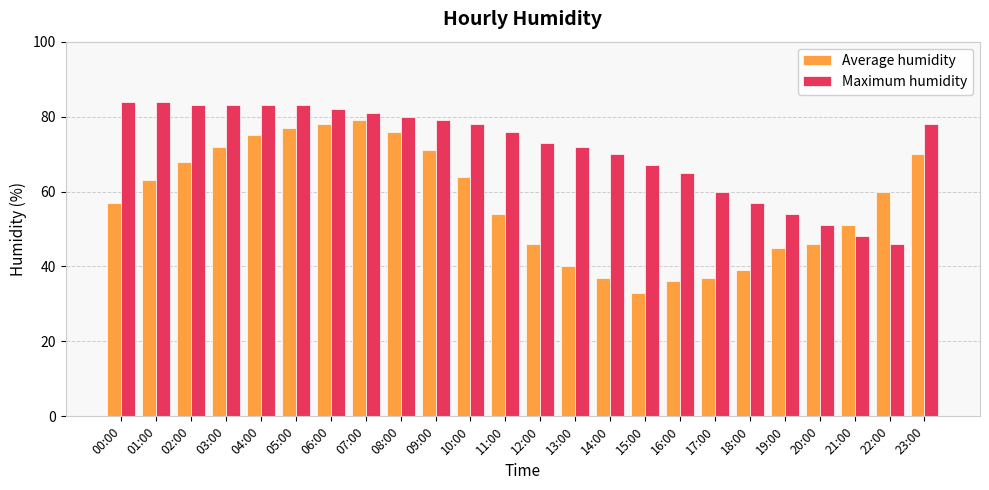

Reading left to right, what are all the values shown in this chart?

Average humidity: 57	63	68	72	75	77	78	79	76	71	64	54	46	40	37	33	36	37	39	45	46	51	60	70
Maximum humidity: 84	84	83	83	83	83	82	81	80	79	78	76	73	72	70	67	65	60	57	54	51	48	46	78